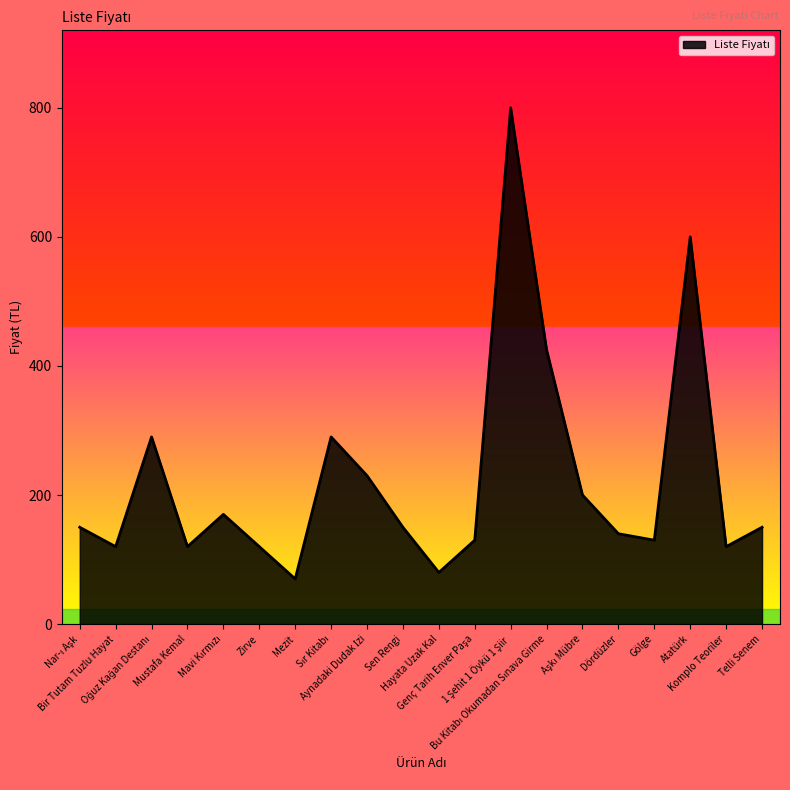

What is the minimum value shown in the chart?

70